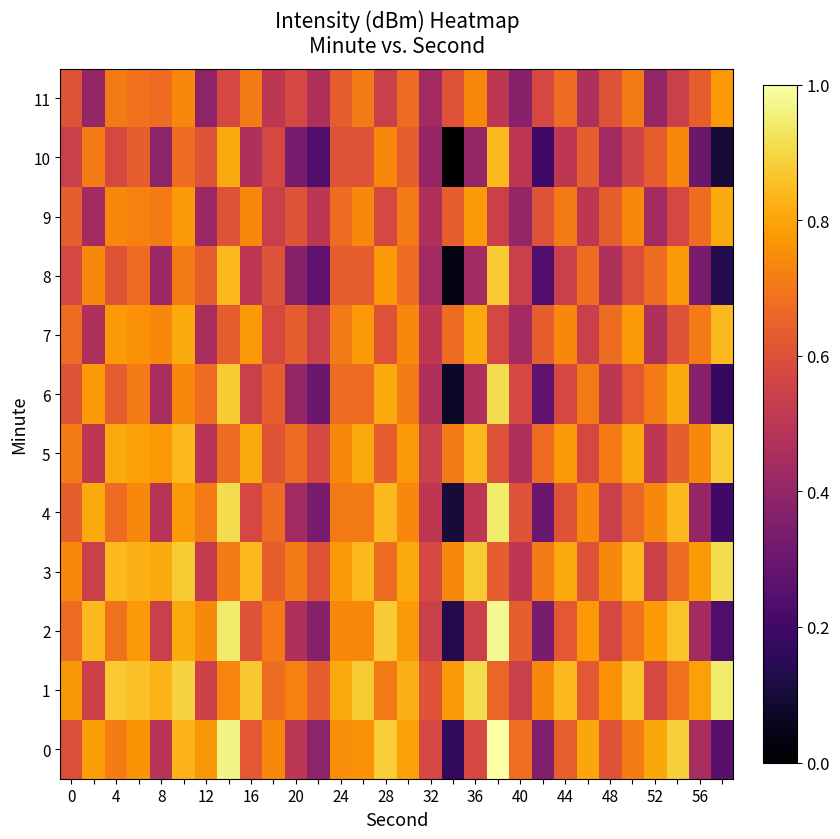

How many series are shown in this chart?

12